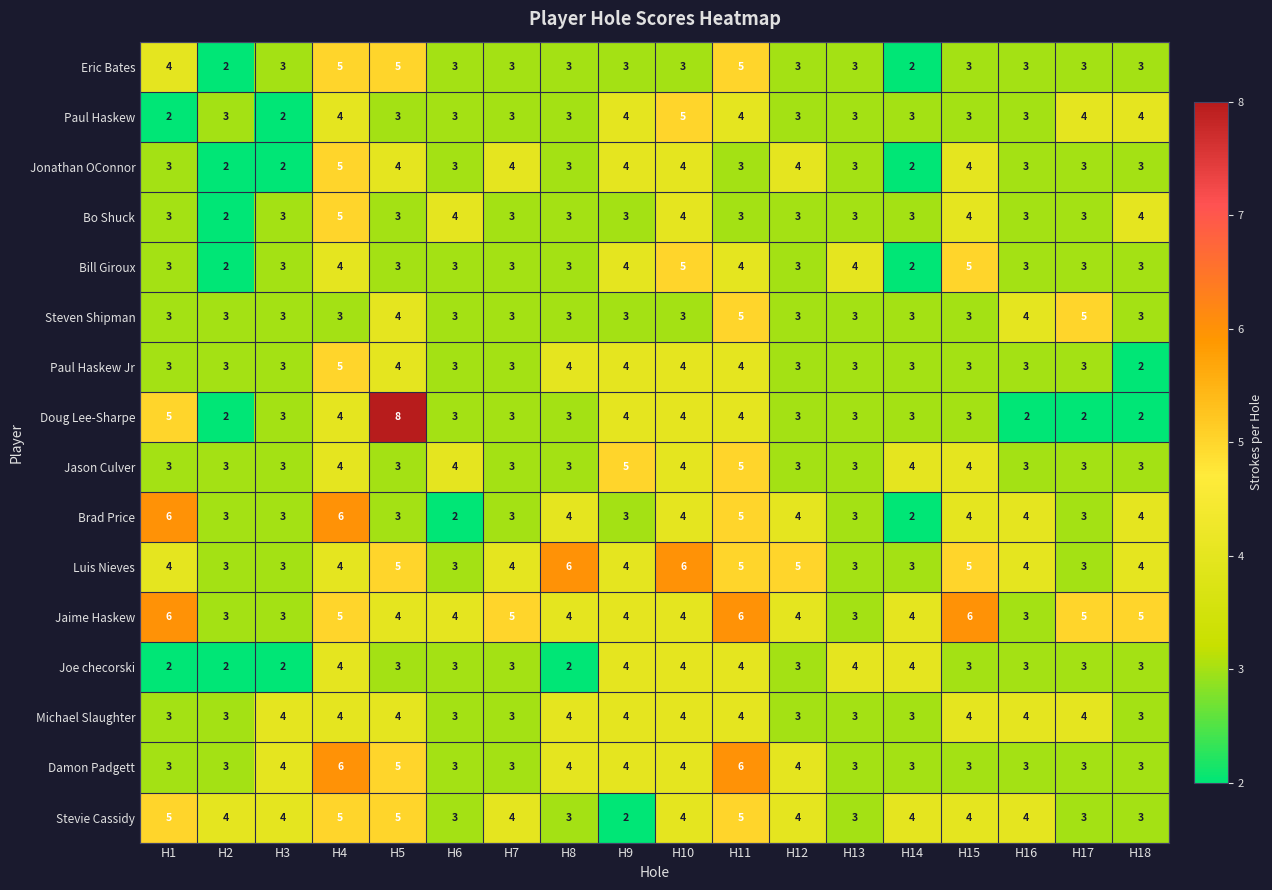

What is the total value across all series at H15?

61